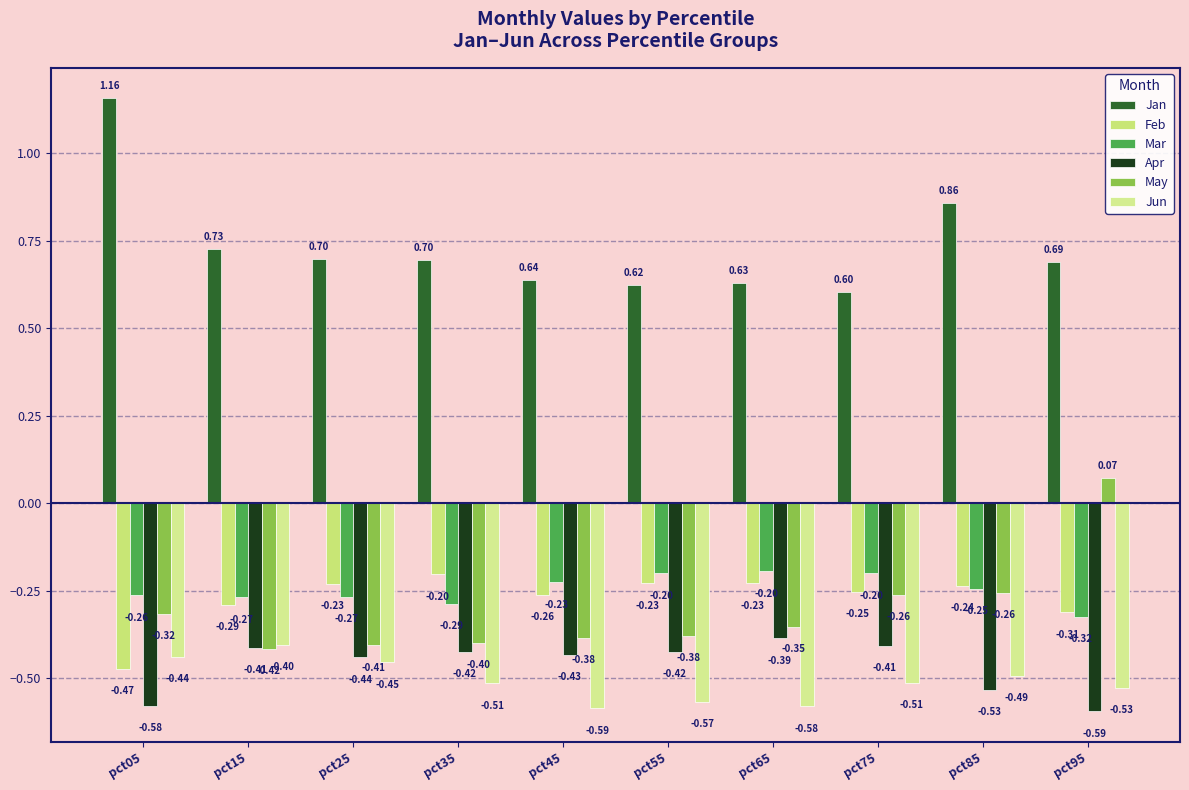

At how many categories does at least one series exceed 0?

10